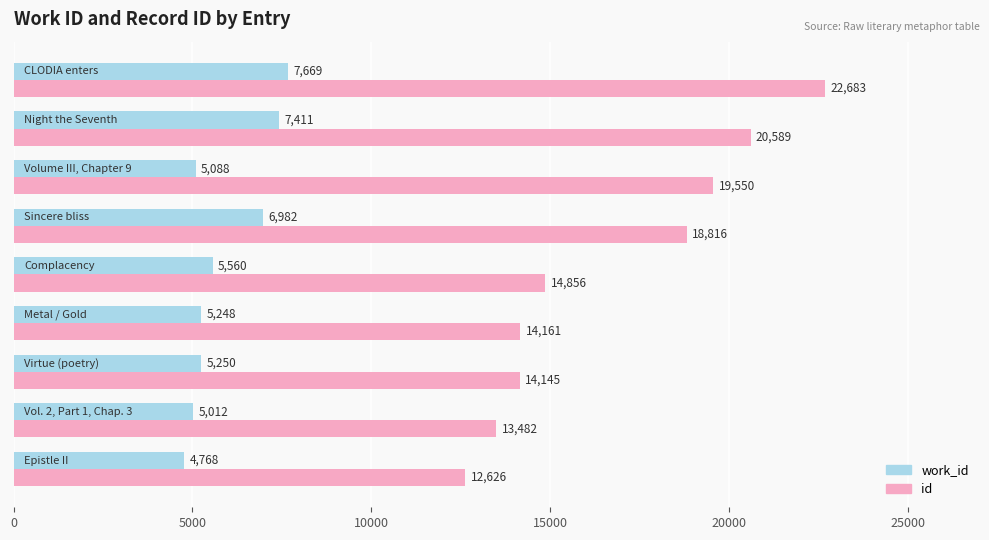

What is the smallest value displayed?

4768